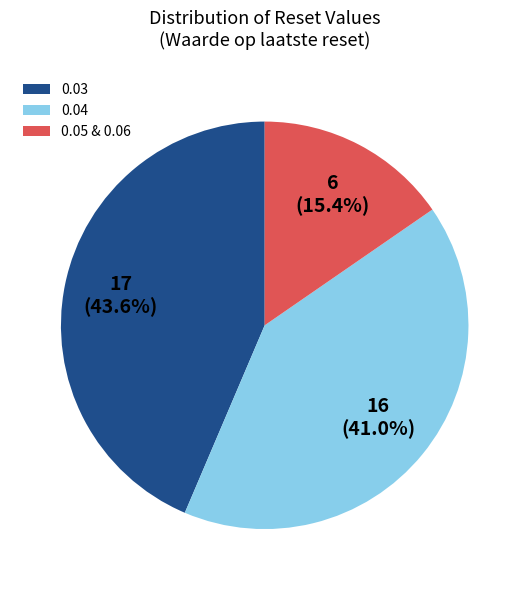

What is the largest slice in the pie chart?

0.03